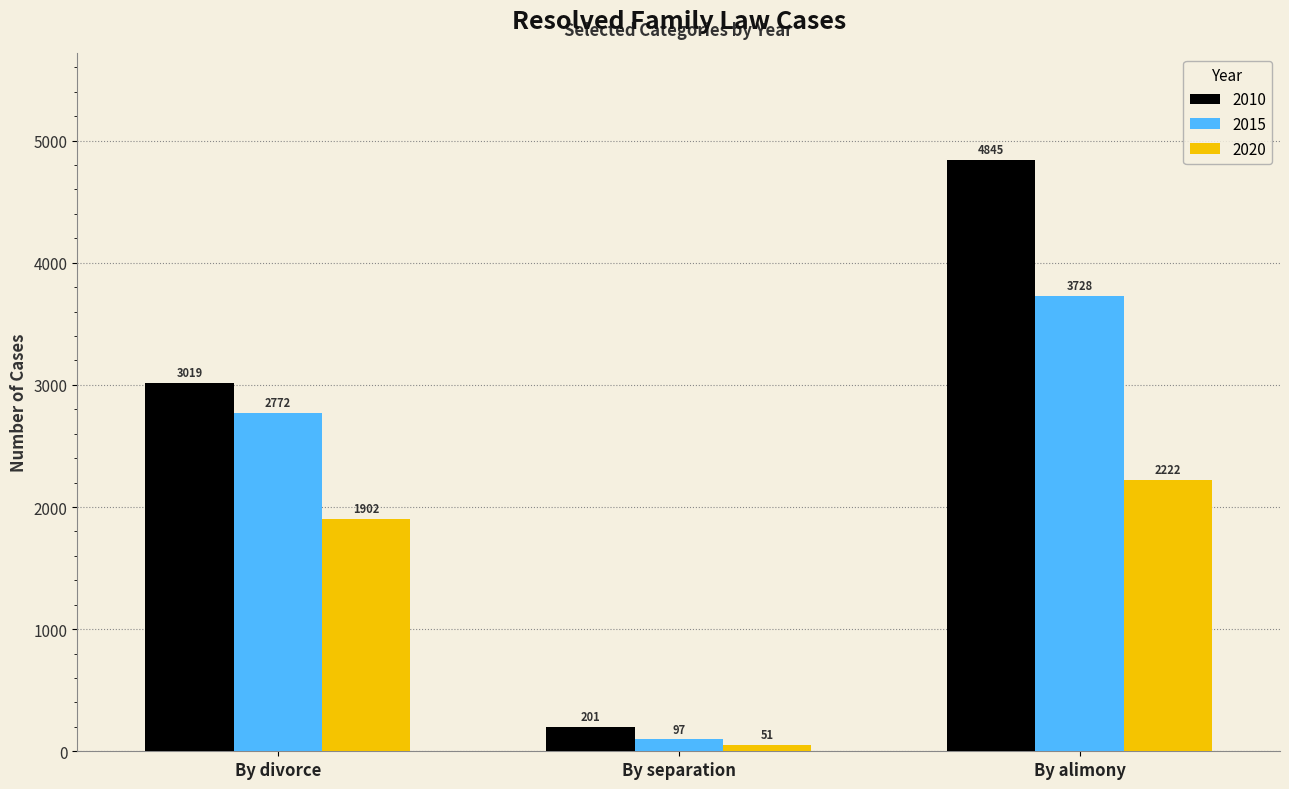

What is the average value of the 2020 series?

1392